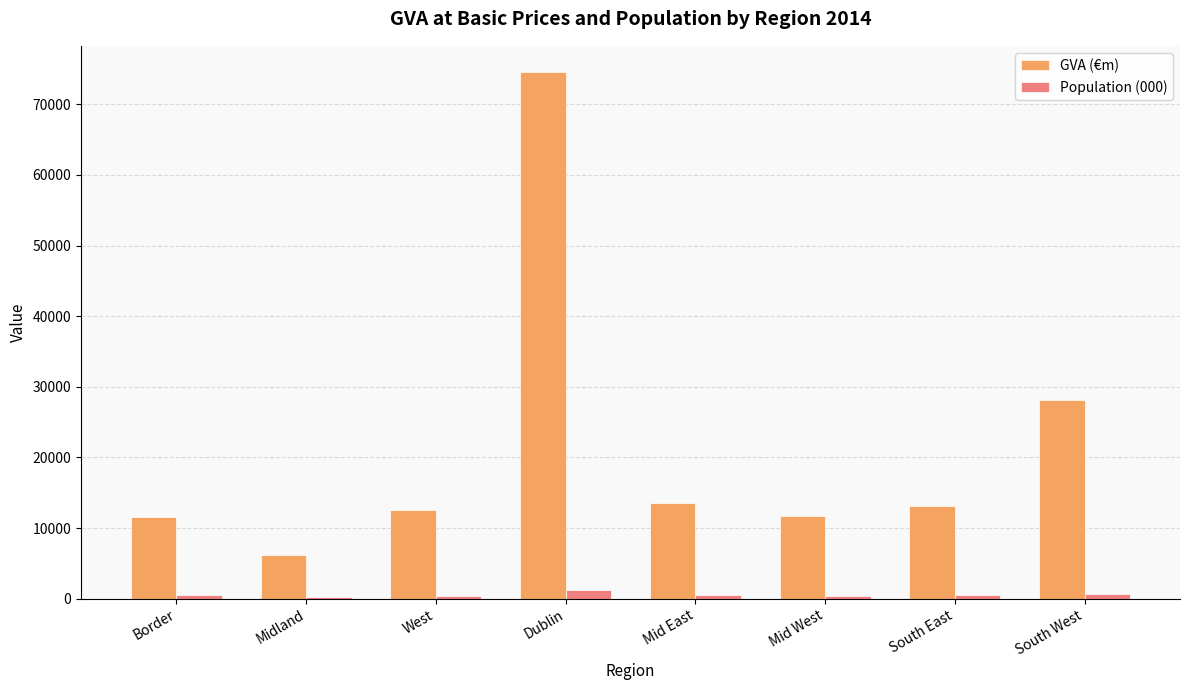

At which label is GVA (€m) closest to 40393?

South West